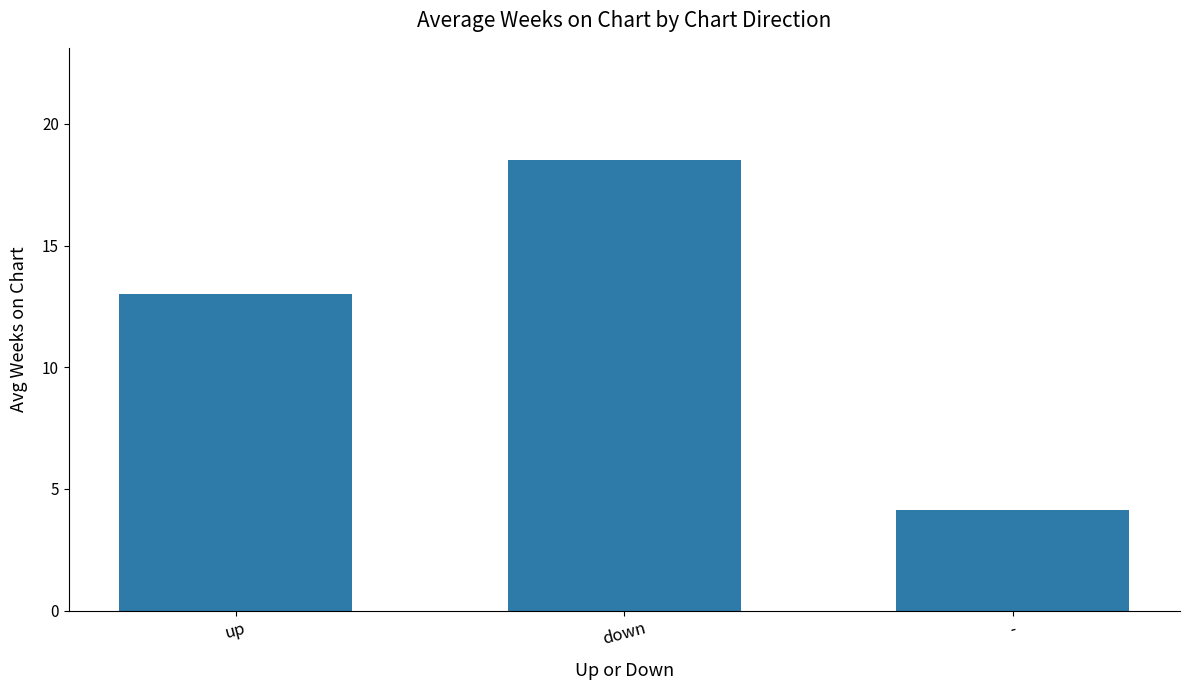

What is the change in value from up to down?

+5.5